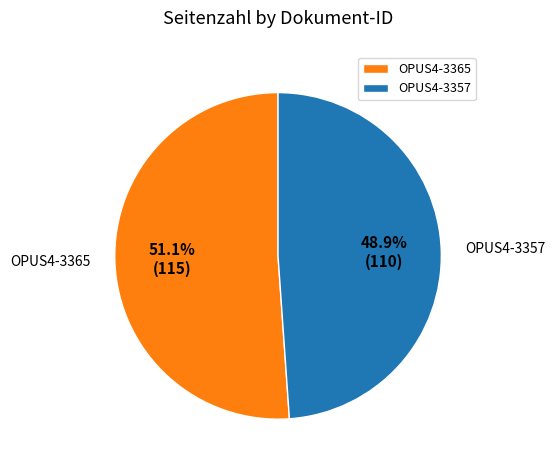

Which category has the smallest portion of the pie?

OPUS4-3357